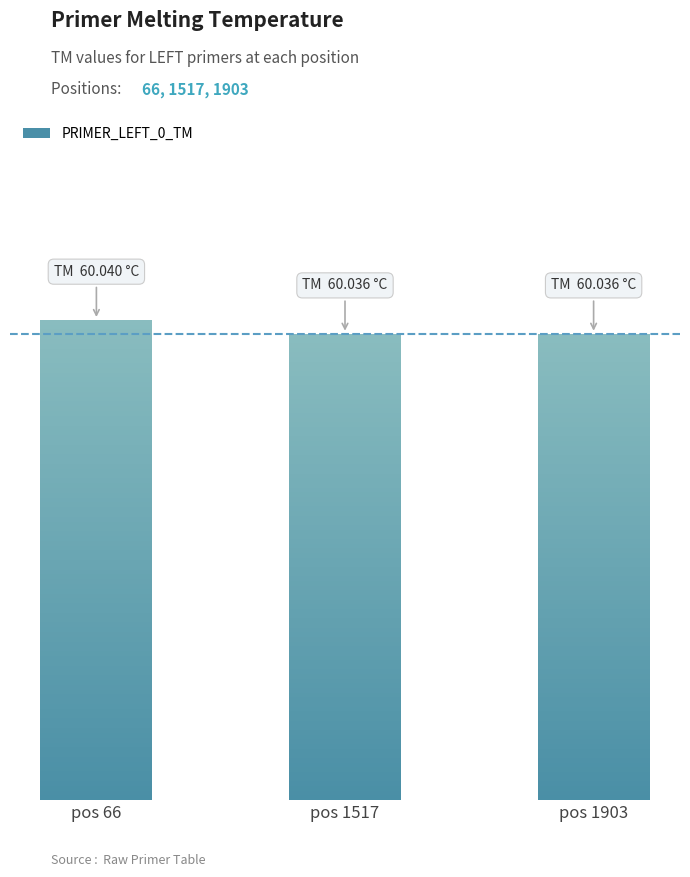

The chart shows a value of 60.0 at pos 1903. True or false?

True